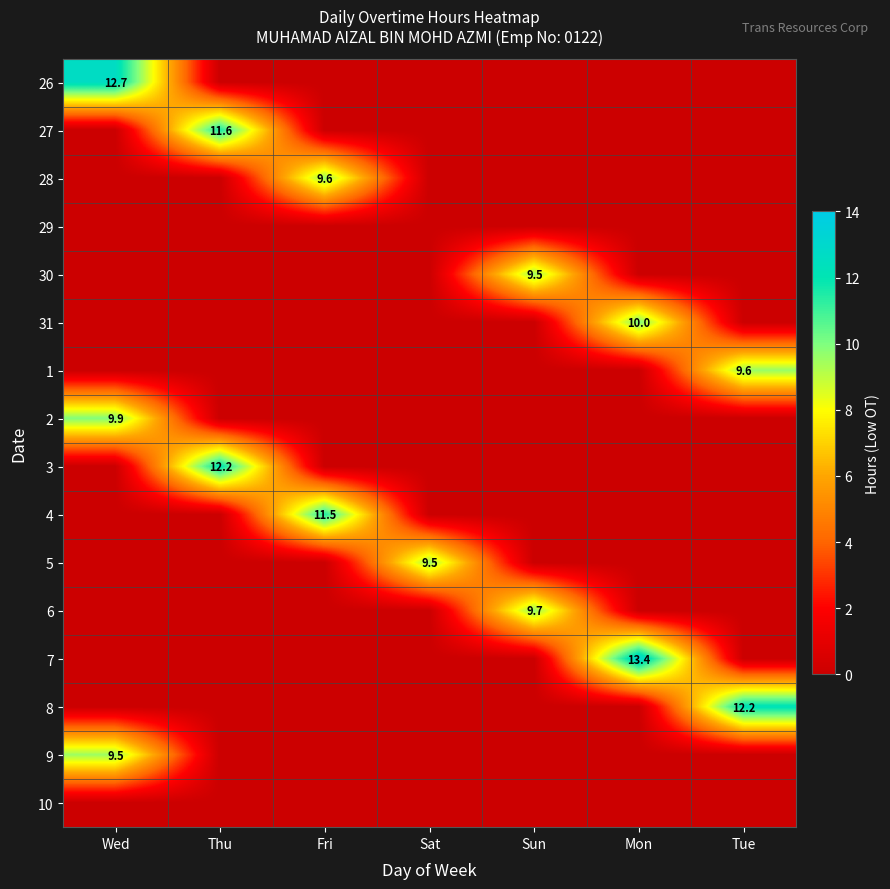

What is the average value of the 7 series?

1.9